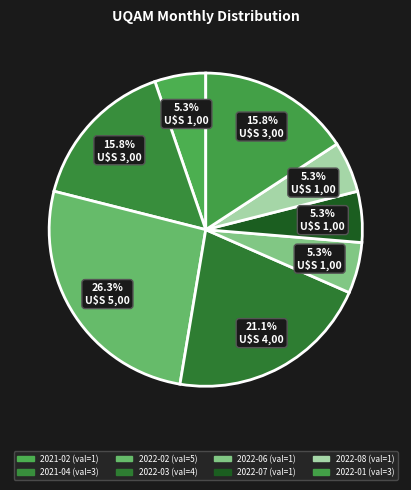

Count the number of slices in the pie.

8